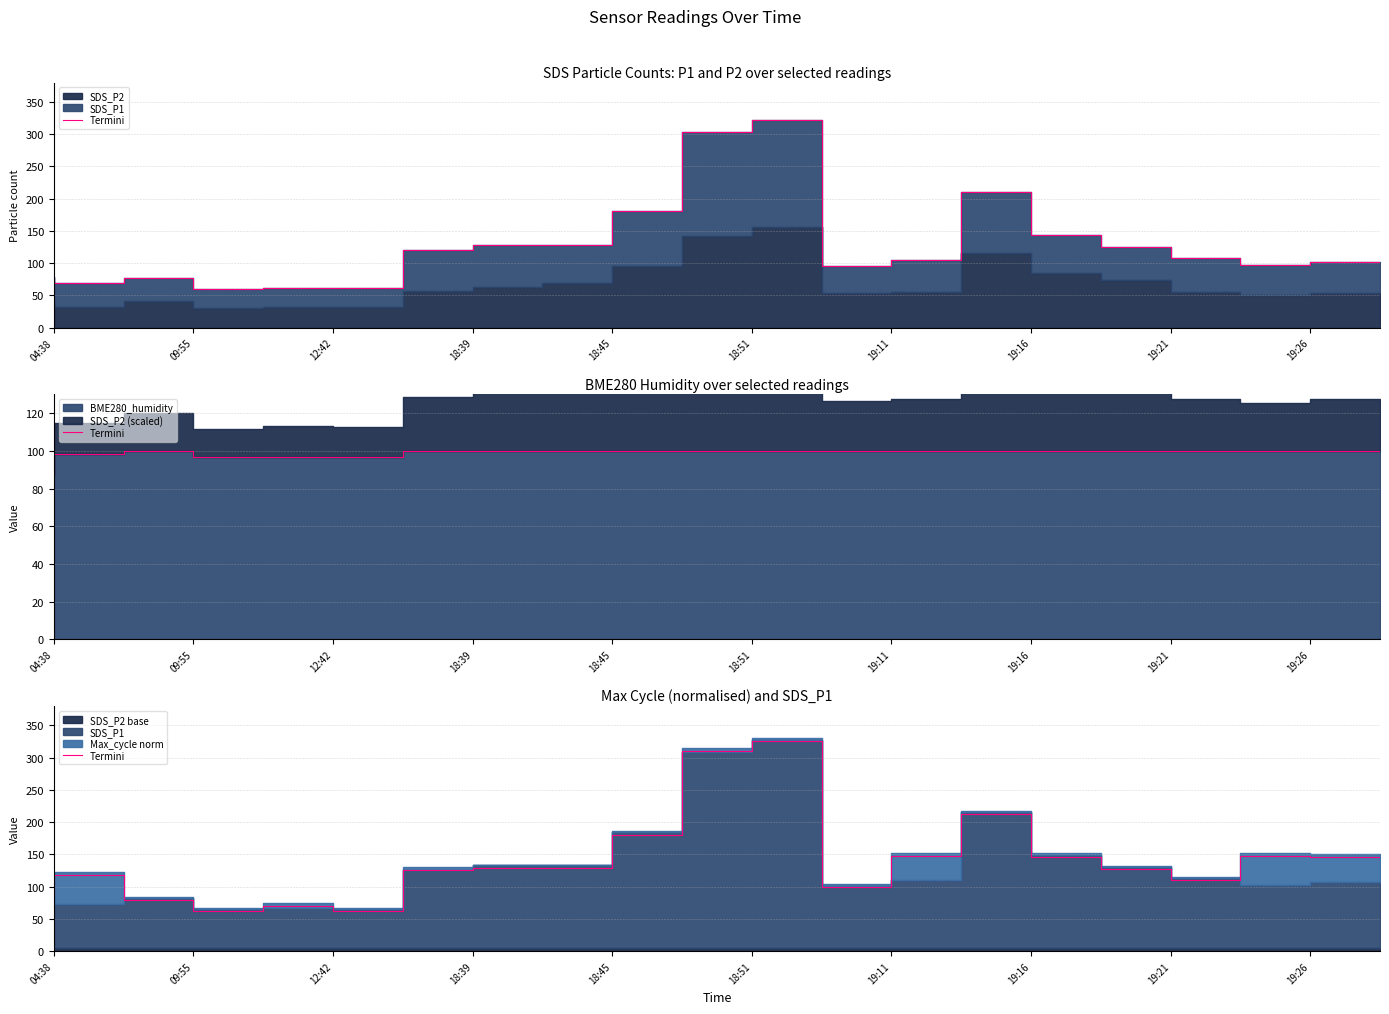

Which label corresponds to the smallest value in the chart?

18:39